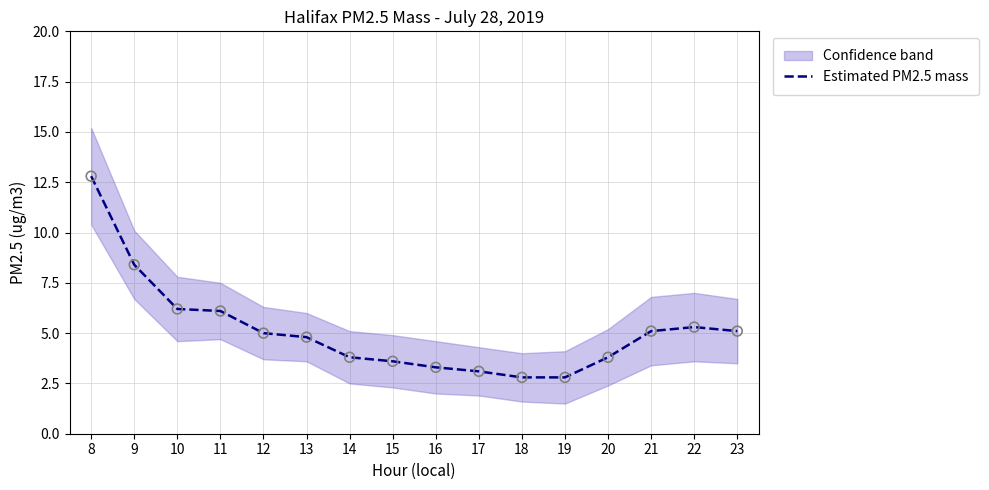

What is the change in value from 14 to 19?

-1.0